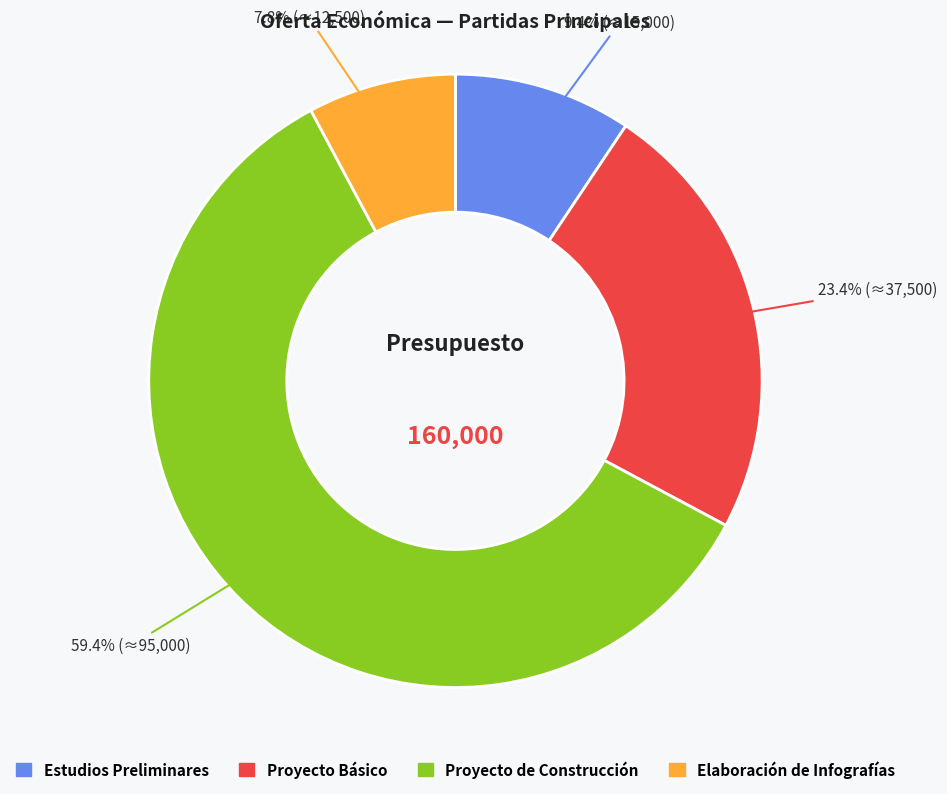

Is it true that Elaboración de Infografías is 8% of the pie?

True